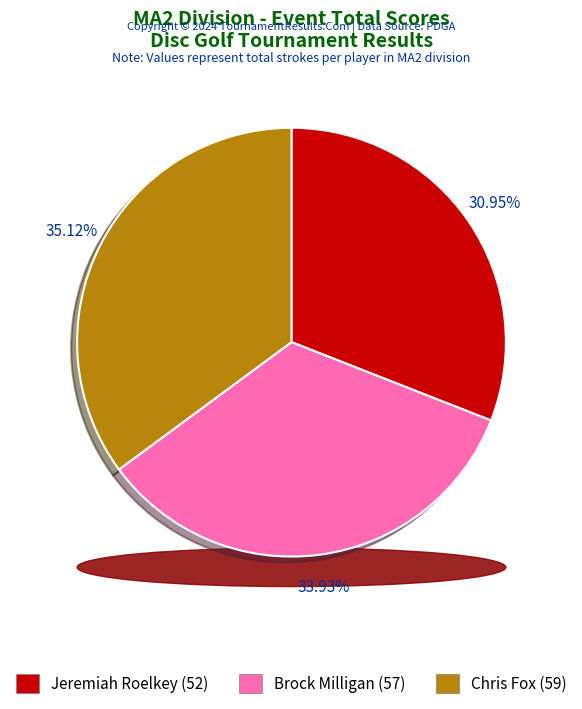

Do Chris Fox (59) and Jeremiah Roelkey (52) together represent more than half of the pie?

Yes